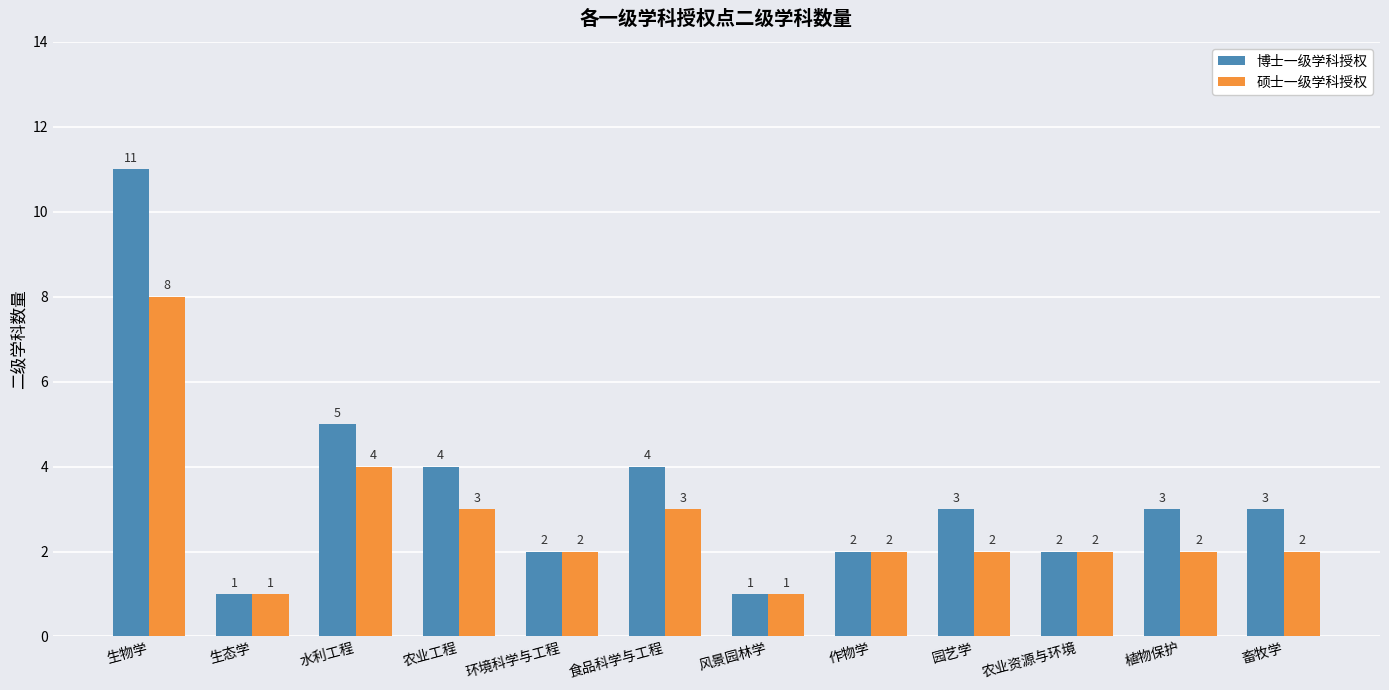

What are all the series names shown in the legend?

博士一级学科授权, 硕士一级学科授权